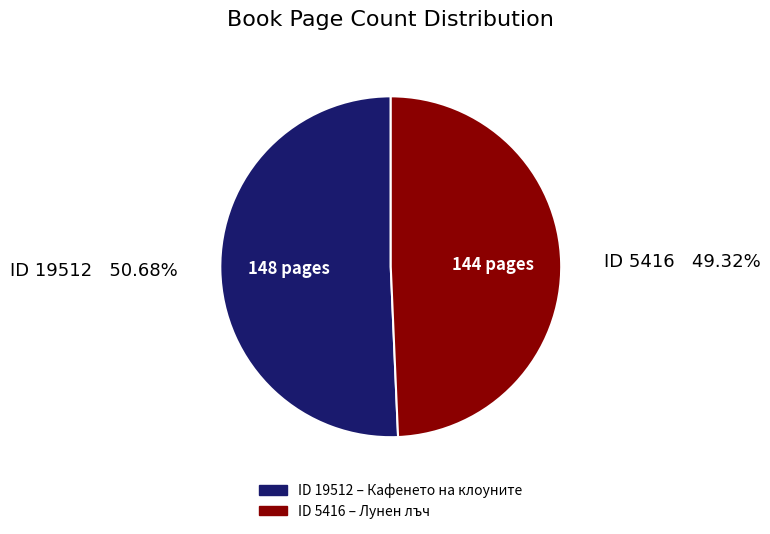

Is there a majority slice in this chart?

Yes